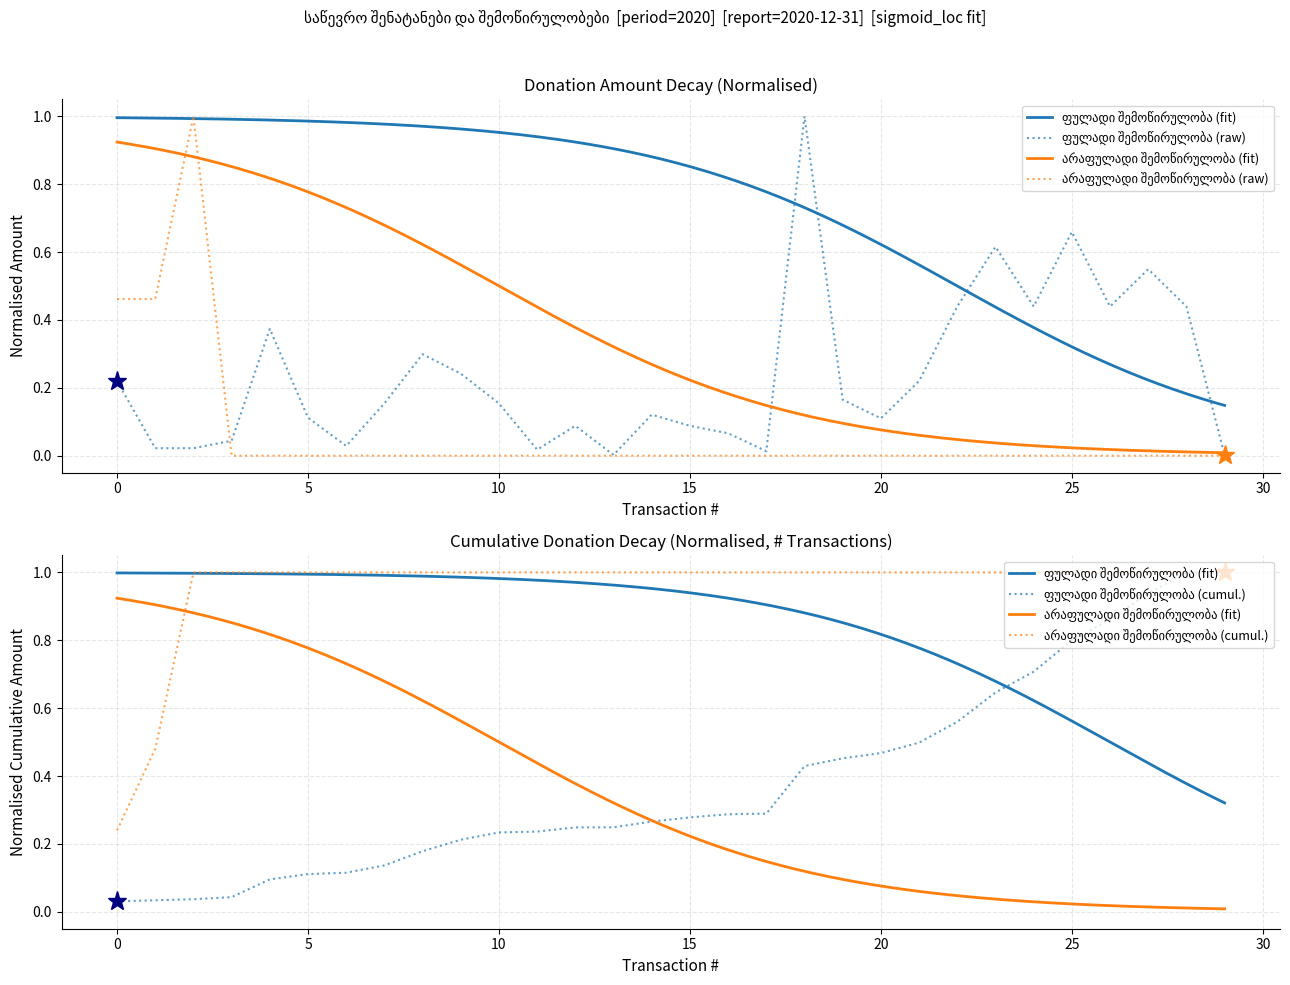

How many positive values does the არაფულადი შემოწირულობა series have?

3